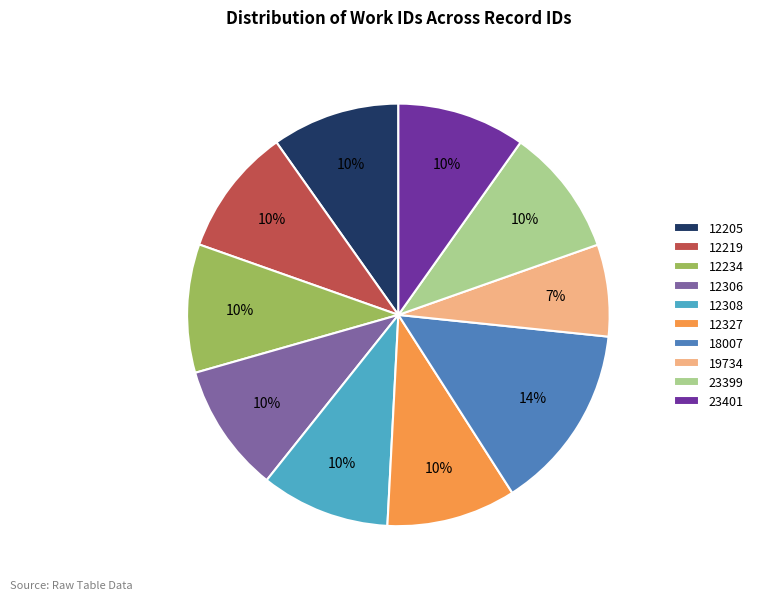

To the nearest percent, what portion does 12306 represent?

10%